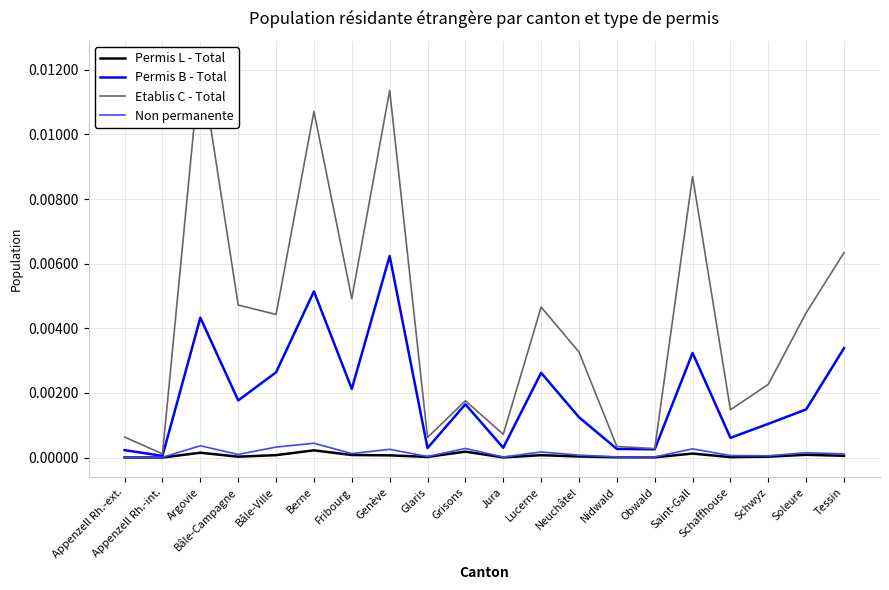

True or false: Non permanente has more than 2 interior local peaks.

True